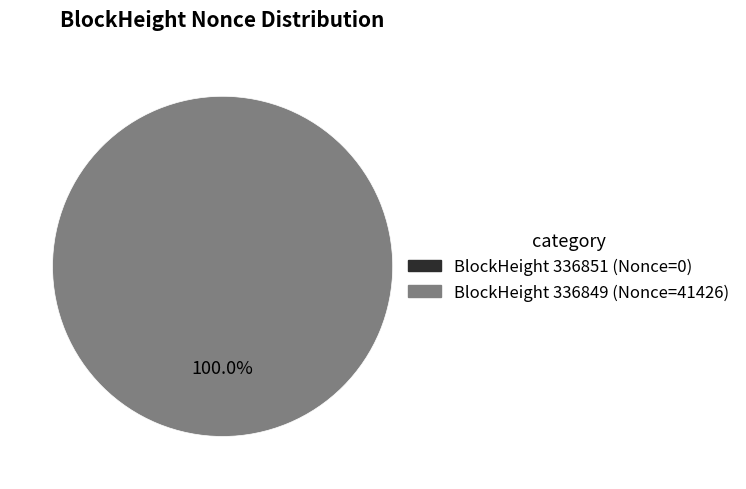

To the nearest percent, what is the difference between the largest and smallest slice percentages?

100%